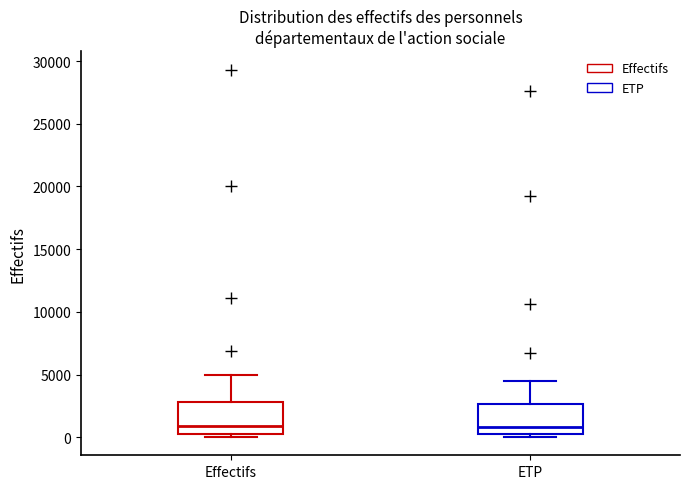

Where does the upper whisker of the box for Effectifs end on the y-axis? The values are not printed on the chart, so give them approximately, as read against the axis.

5000